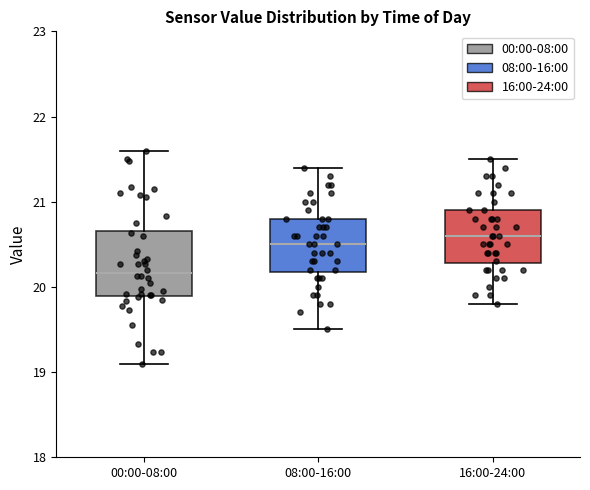

Which box is the tallest, from its lower edge to its upper edge?

00:00-08:00